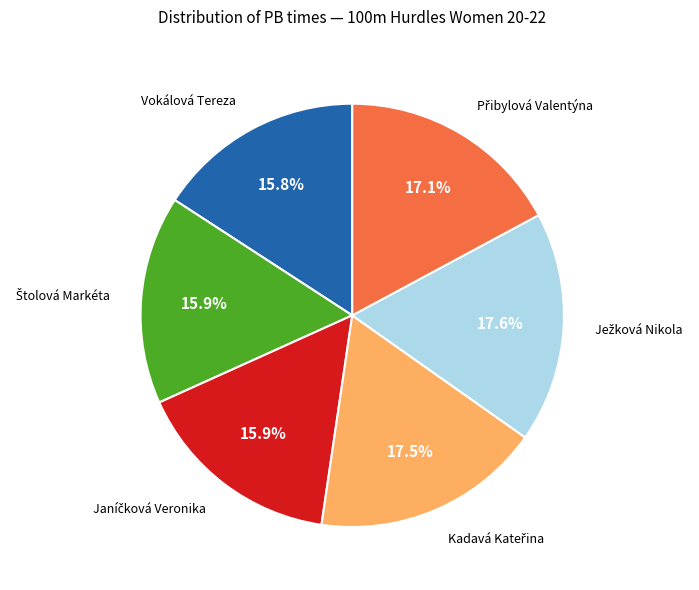

Does any single category account for the majority?

No